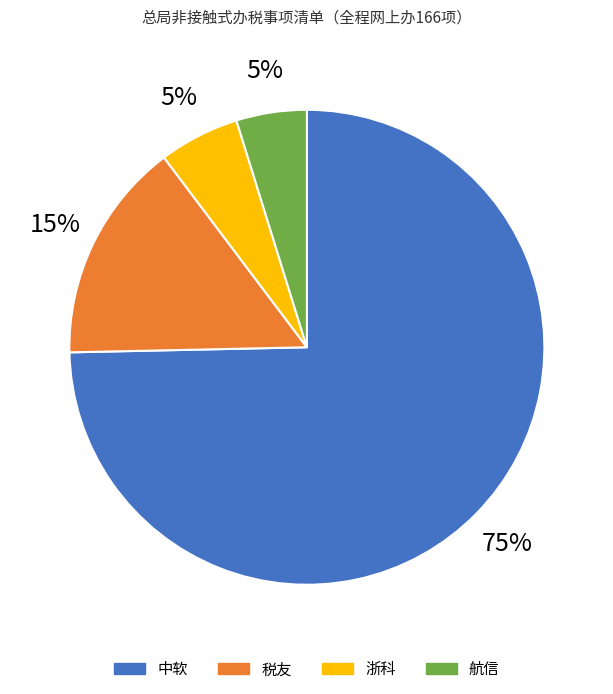

To the nearest percent, what percentage of the pie is 浙科?

5%